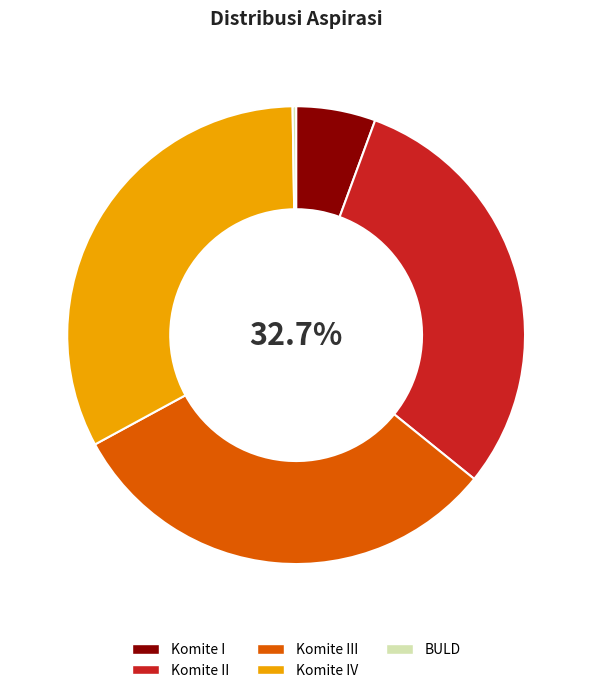

What is the ratio of the value at Komite IV to the value at Komite I?

5.8